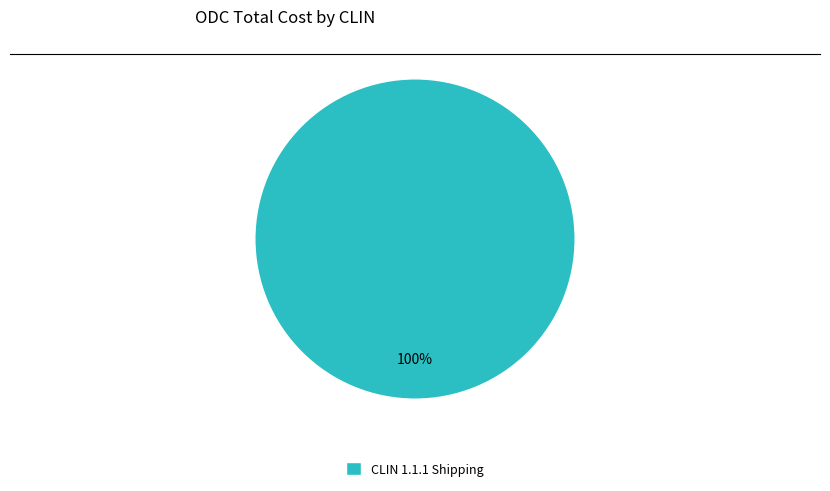

Which slice represents more than half of the pie?

CLIN 1.1.1 Shipping